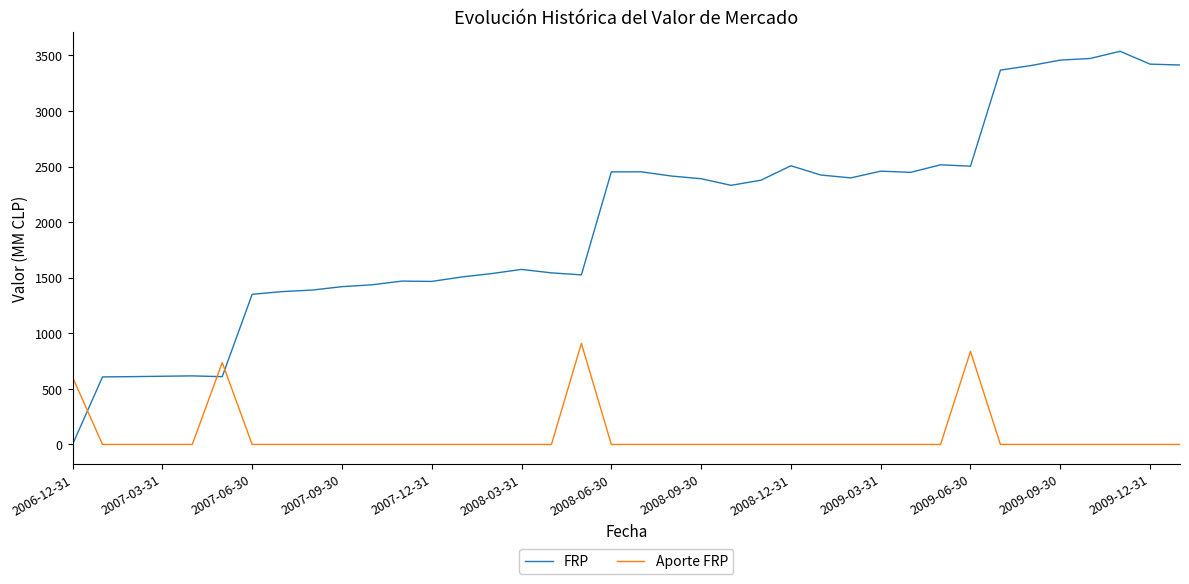

How many lines are shown in the chart?

2